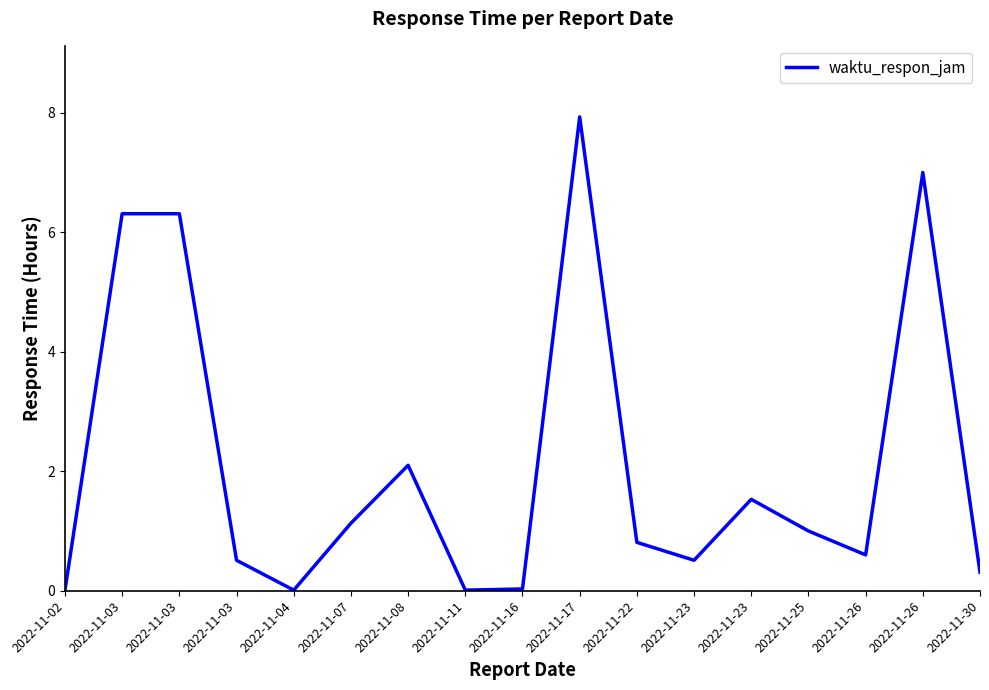

The chart shows a value of 1.4 at 2022-11-22. True or false?

False